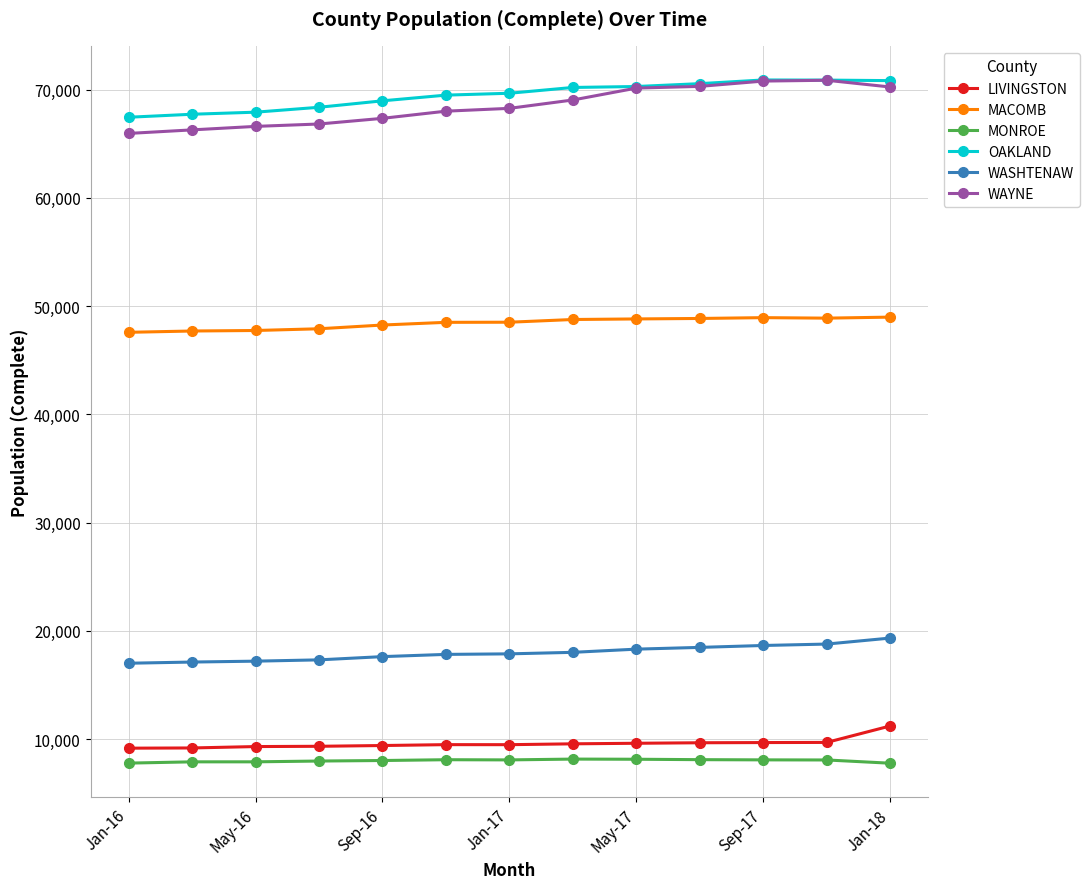

What is the smallest value displayed?

7768